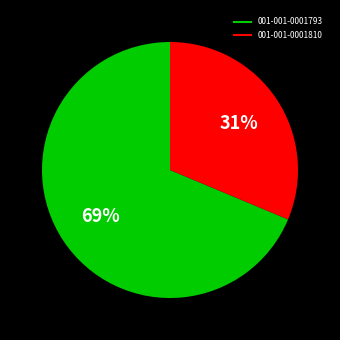

To the nearest percent, what is the combined percentage of 001-001-0001793 and 001-001-0001810?

100%